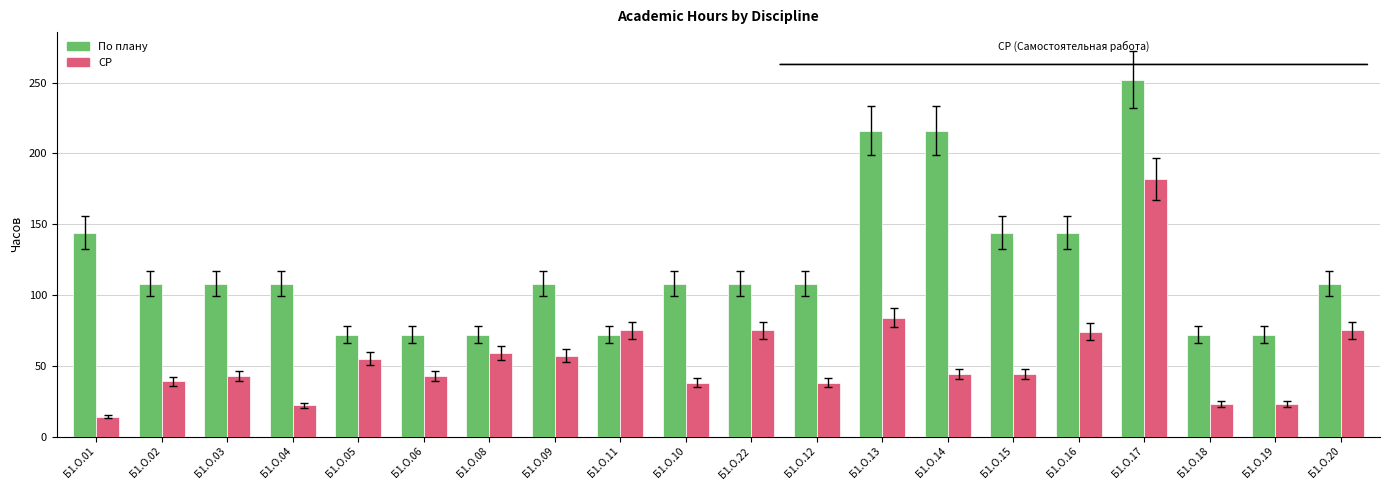

Which series has the largest total across all categories?

По плану